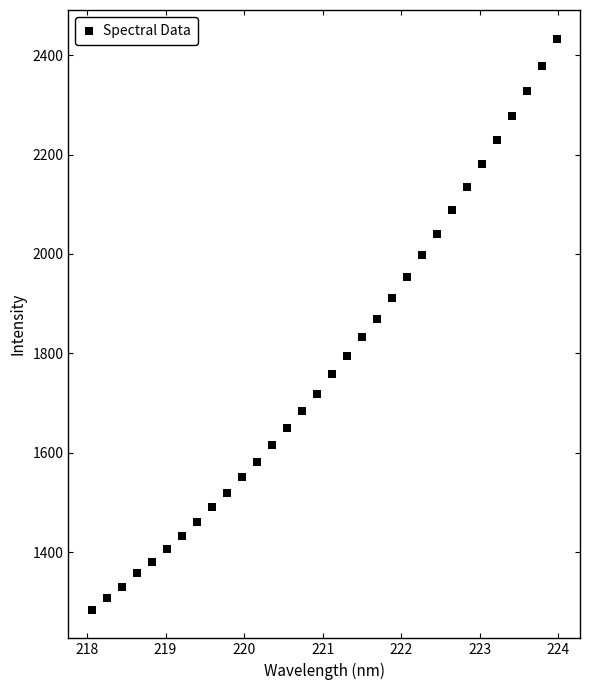

What is the range of X values (max minus min)?

5.9